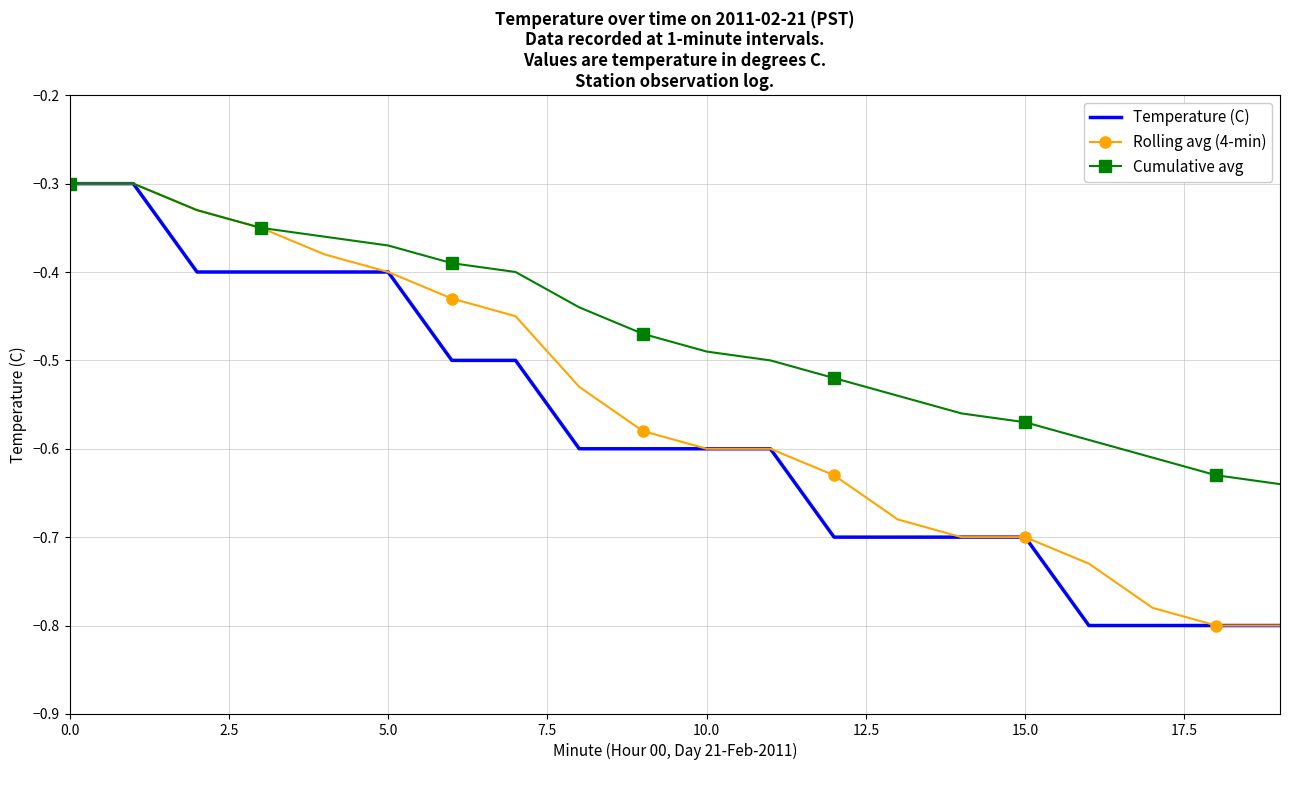

Which series has the largest total across all categories?

Cumulative avg